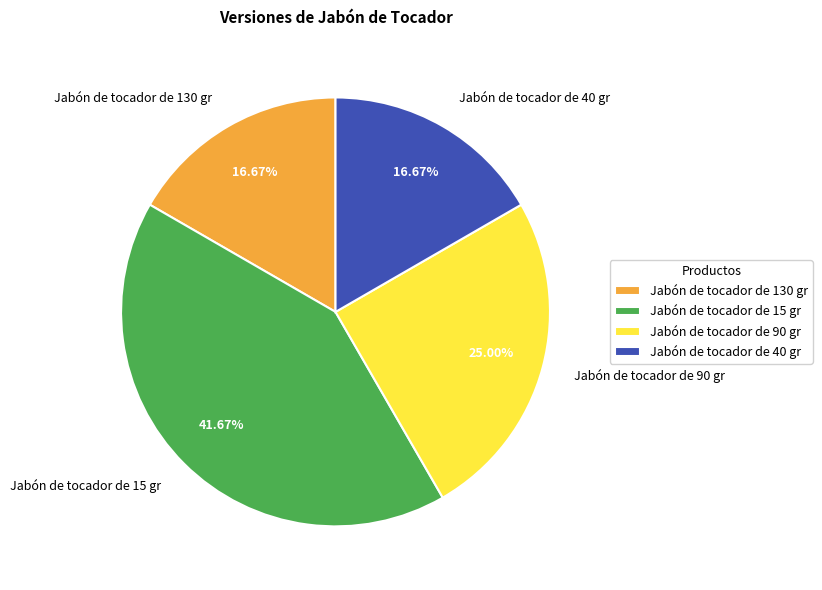

How many segments does this pie chart have?

4